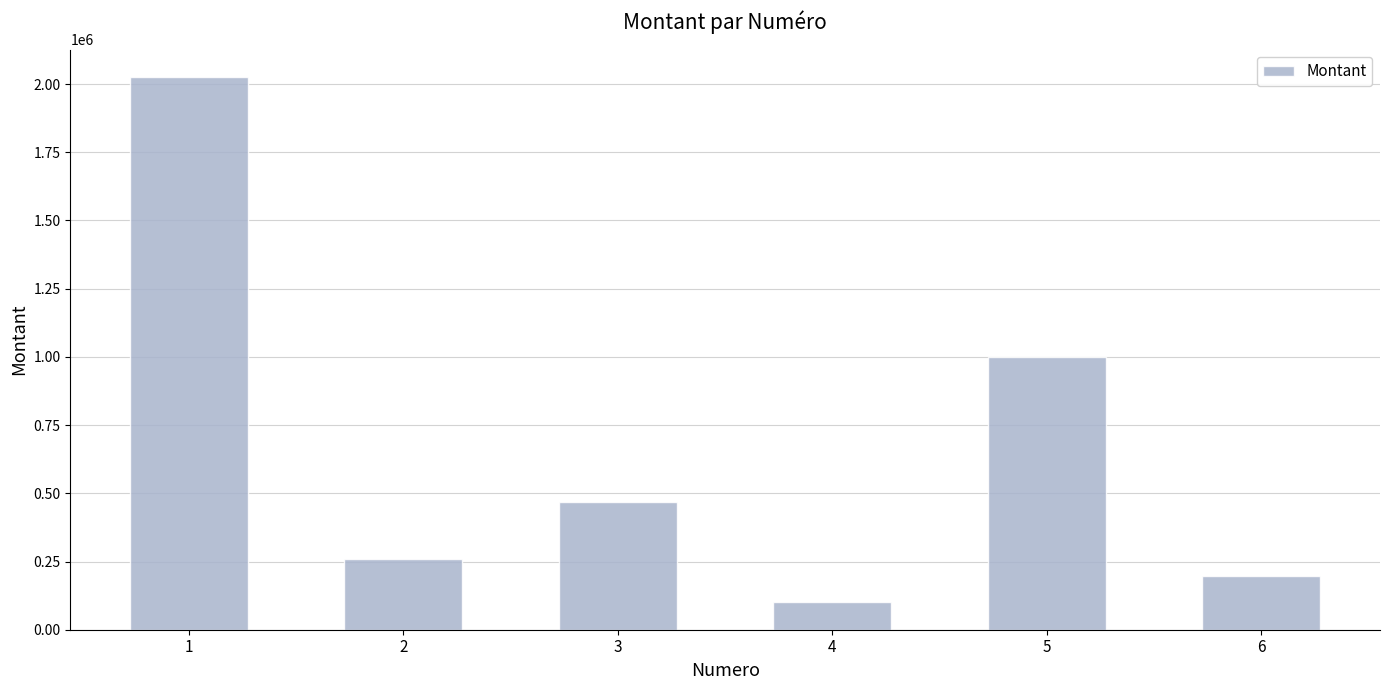

The value at 4 is 100000. True or false?

True